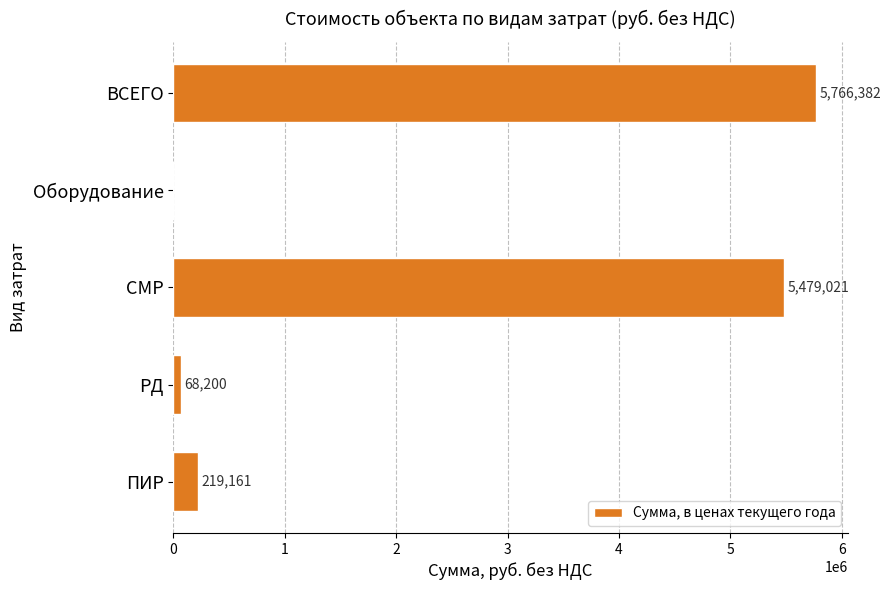

Which label corresponds to the largest value in the chart?

ВСЕГО